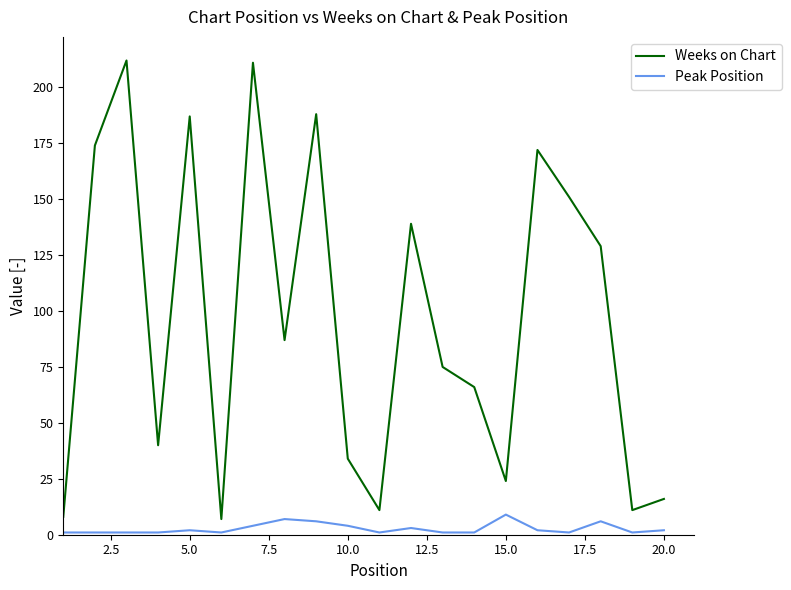

What is the difference between the maximum and minimum values in the Weeks on Chart series?

205